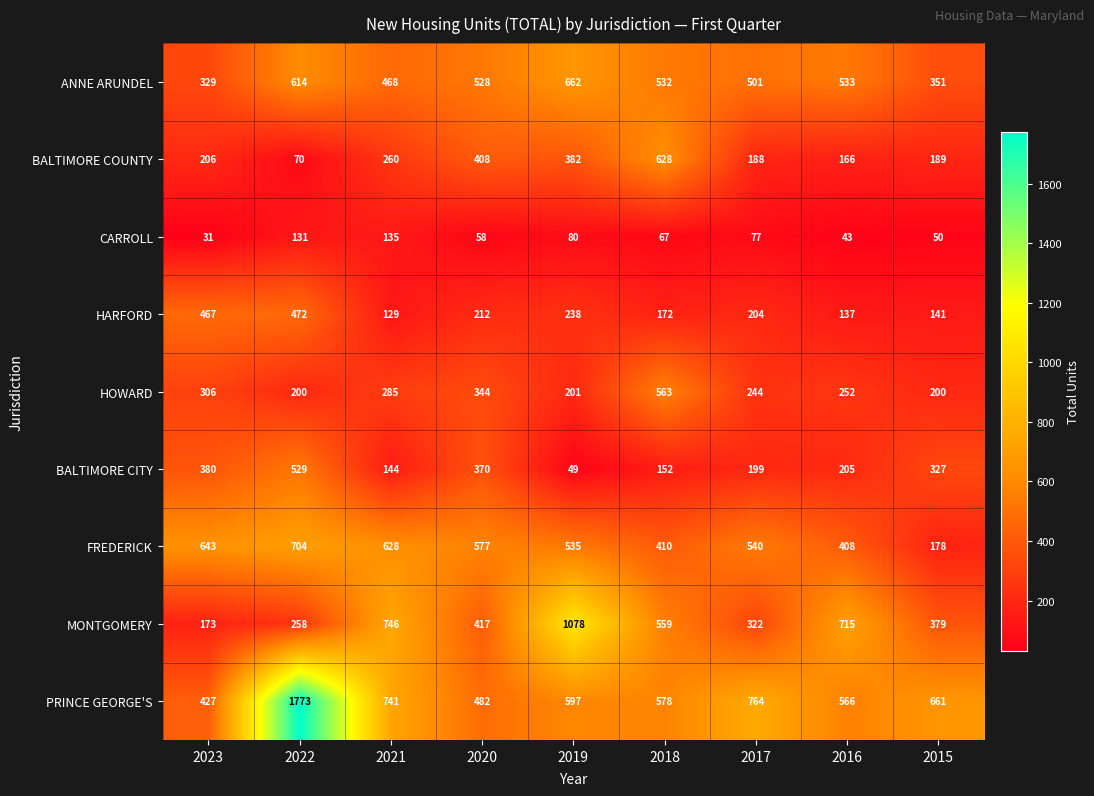

What is the difference between the second highest and second lowest values in the HARFORD series?

330